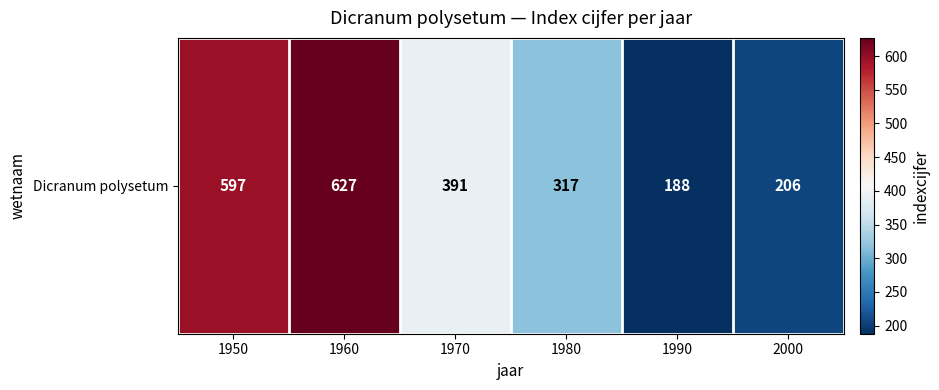

Rank the categories by value from highest to lowest.

1960, 1950, 1970, 1980, 2000, 1990